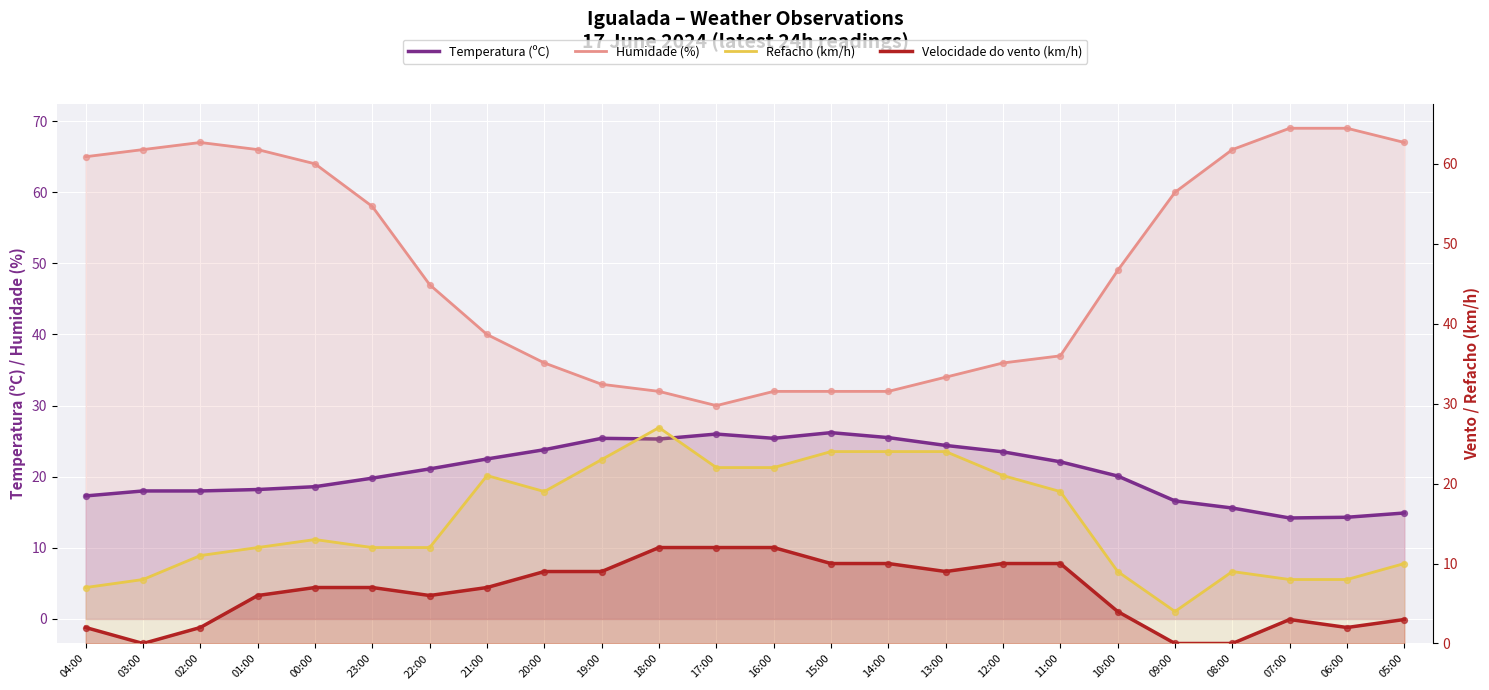

What are all the series names shown in the legend?

Temperatura (ºC), Humidade (%), Refacho (km/h), Velocidade do vento (km/h)